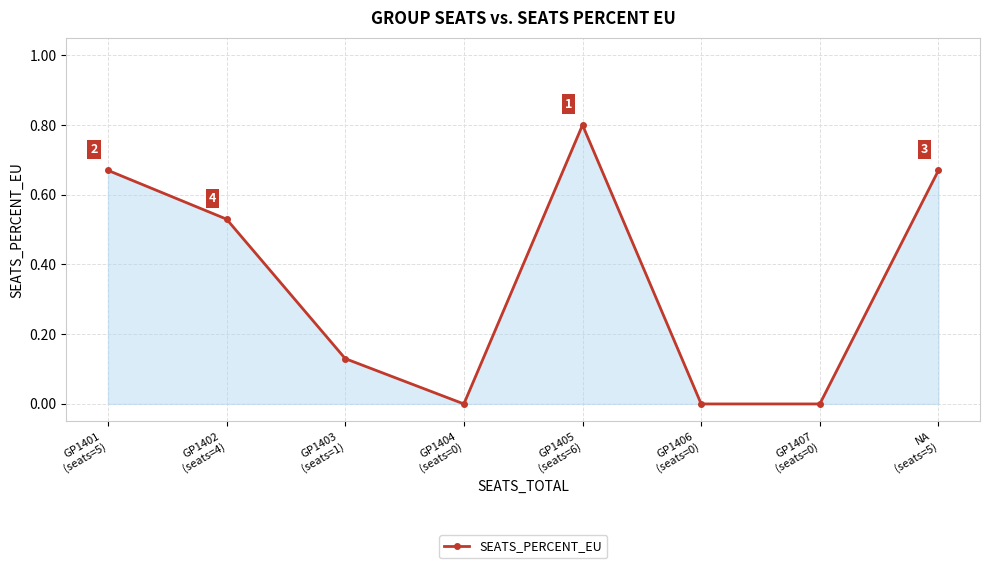

What is the label of the 4th point from the left?

GP1404
(seats=0)